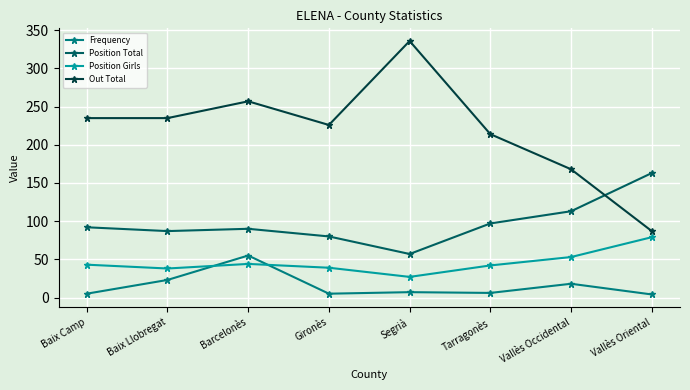

Which series changed the most between Tarragonès and Vallès Occidental?

Out Total